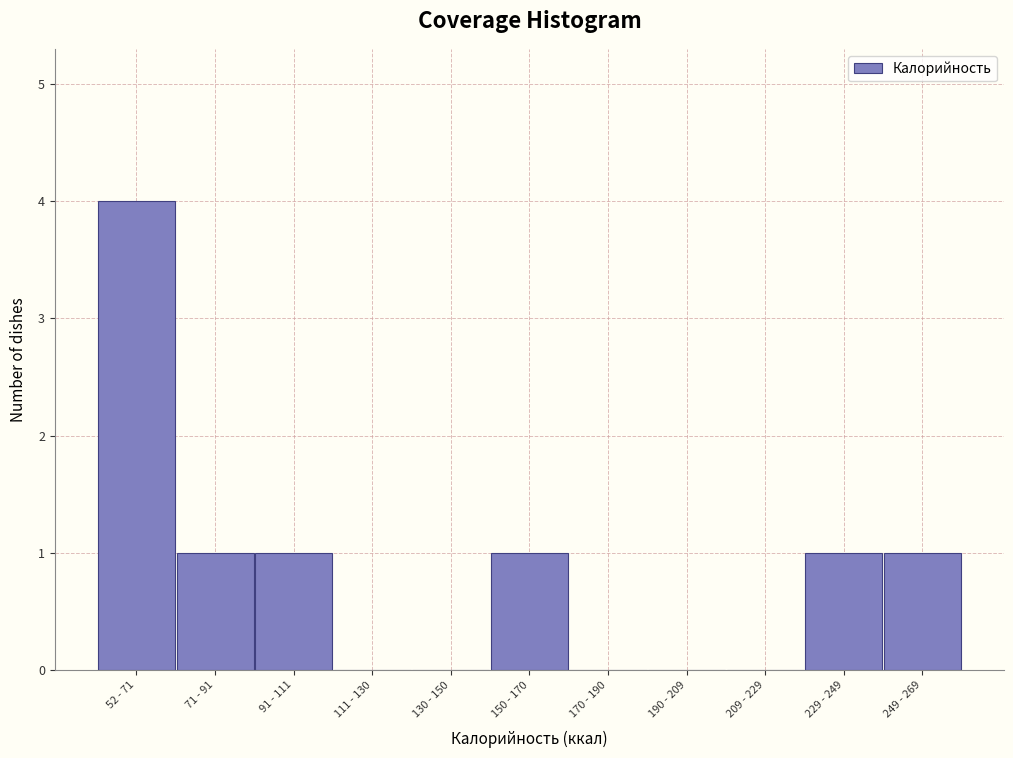

The chart shows a value of 1 at 229 - 249. True or false?

True